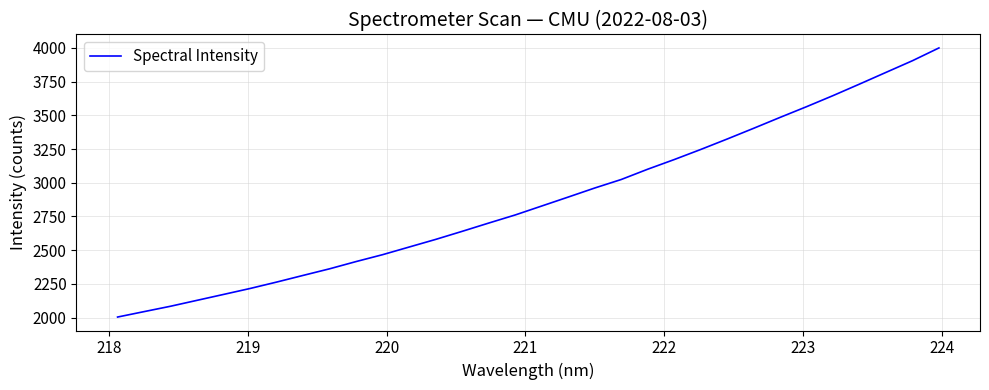

How many lines are shown in the chart?

1